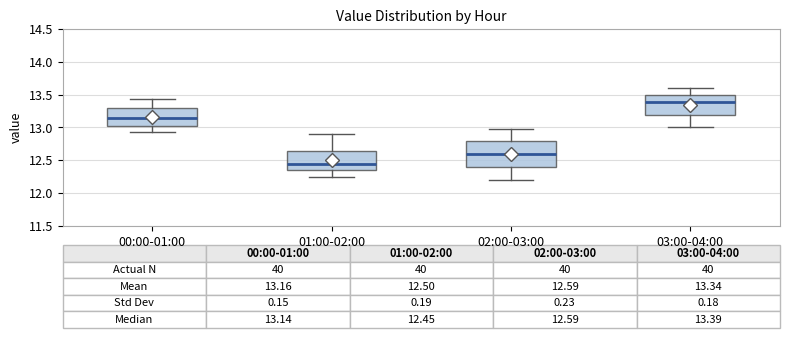

Comparing the boxes themselves (not the whiskers), which one is the tallest?

02:00-03:00